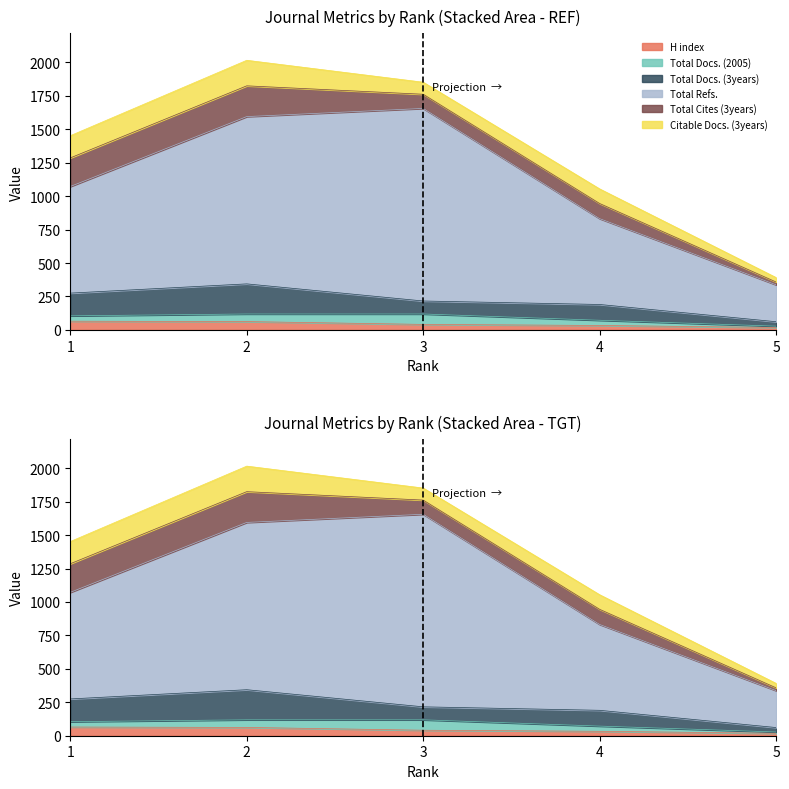

Is it true that Total Docs. (2005) equals 82 at 2?

False